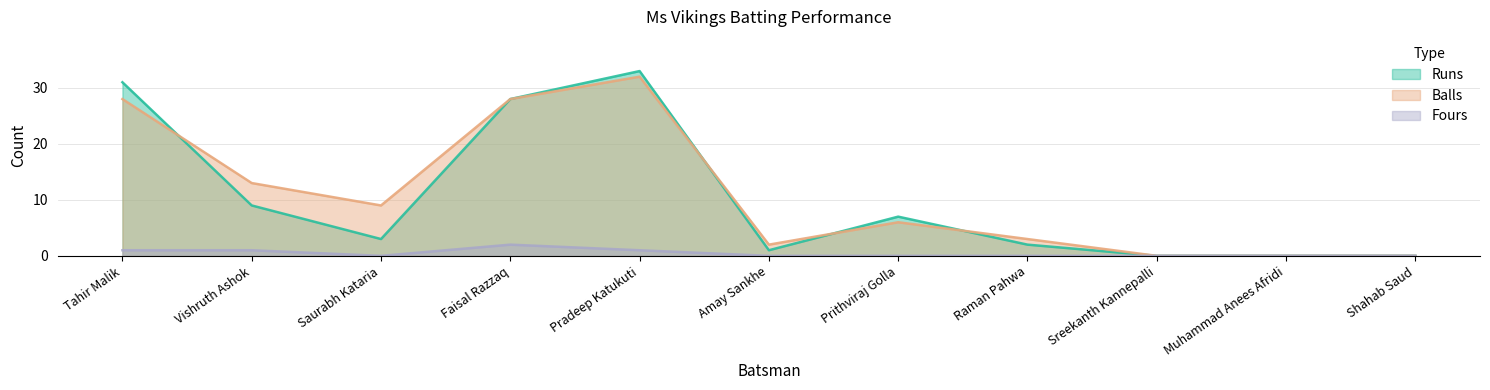

True or false: Balls has a value of 18 at Faisal Razzaq.

False